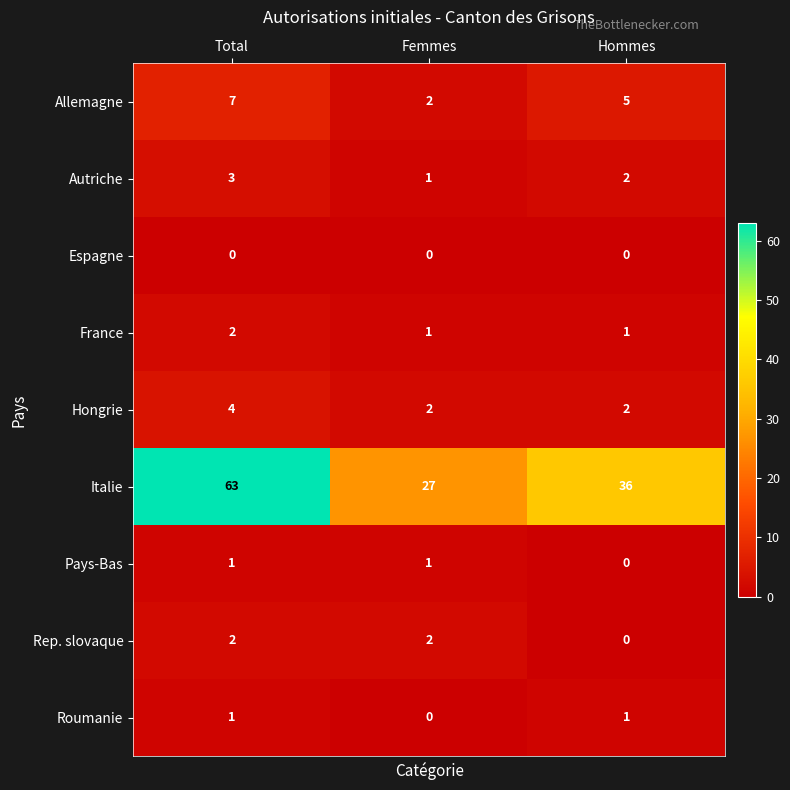

Reading left to right, extract all data points from this chart.

Allemagne: Total=7	Femmes=2	Hommes=5
Autriche: Total=3	Femmes=1	Hommes=2
Espagne: Total=0	Femmes=0	Hommes=0
France: Total=2	Femmes=1	Hommes=1
Hongrie: Total=4	Femmes=2	Hommes=2
Italie: Total=63	Femmes=27	Hommes=36
Pays-Bas: Total=1	Femmes=1	Hommes=0
Rep. slovaque: Total=2	Femmes=2	Hommes=0
Roumanie: Total=1	Femmes=0	Hommes=1